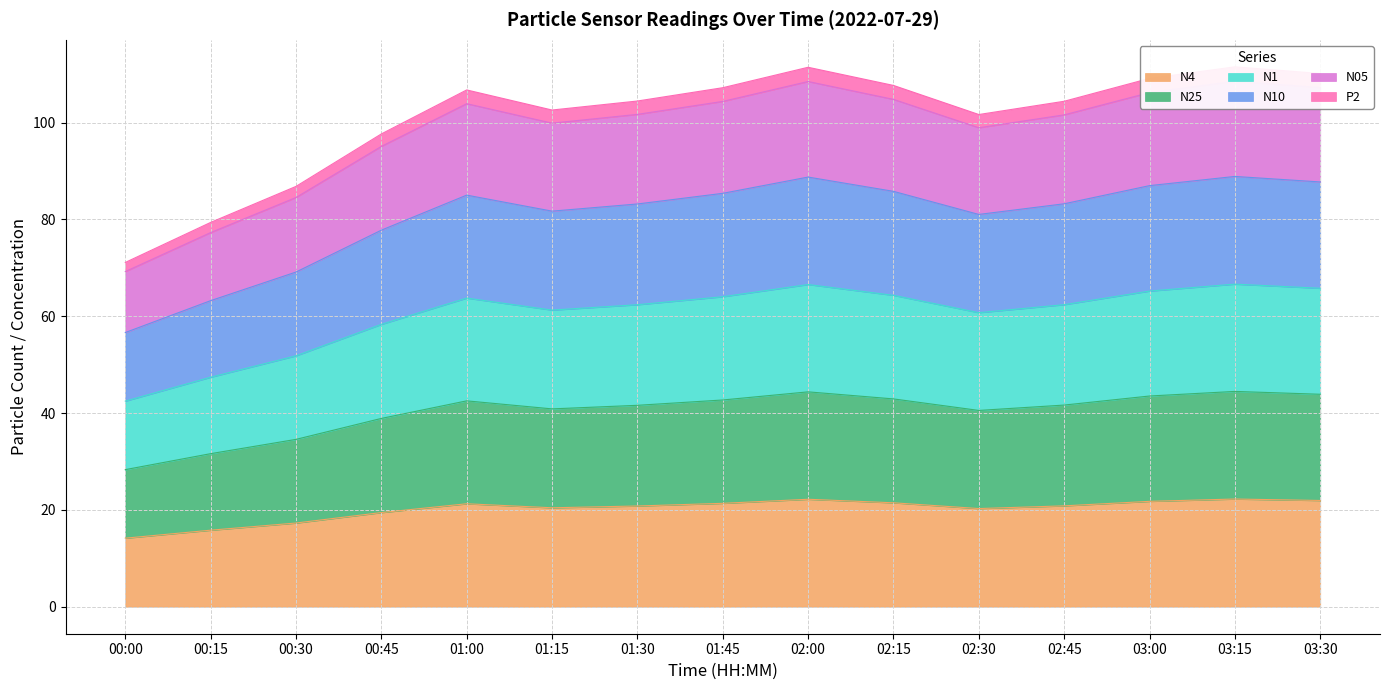

The value of N4 at 03:30 is 21.9. True or false?

True